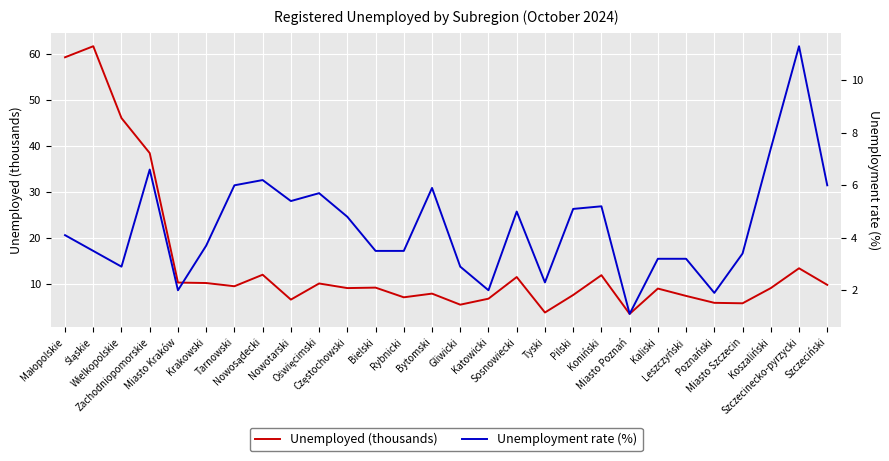

Is this an area chart (filled region under the line)?

No